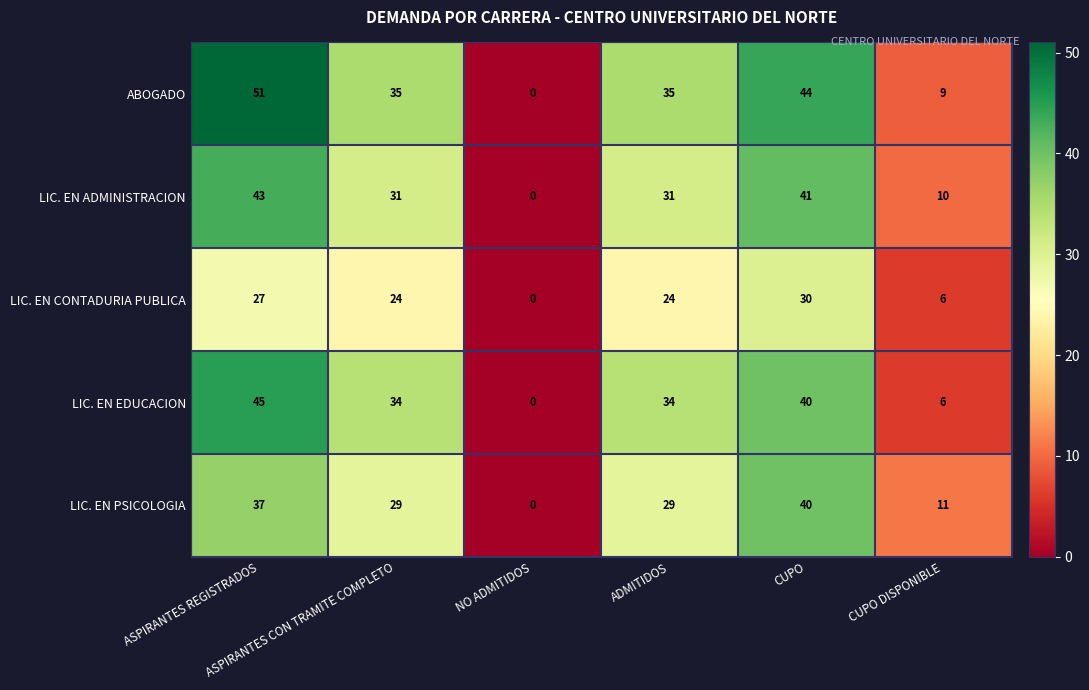

What is the maximum value for LIC. EN EDUCACION?

45